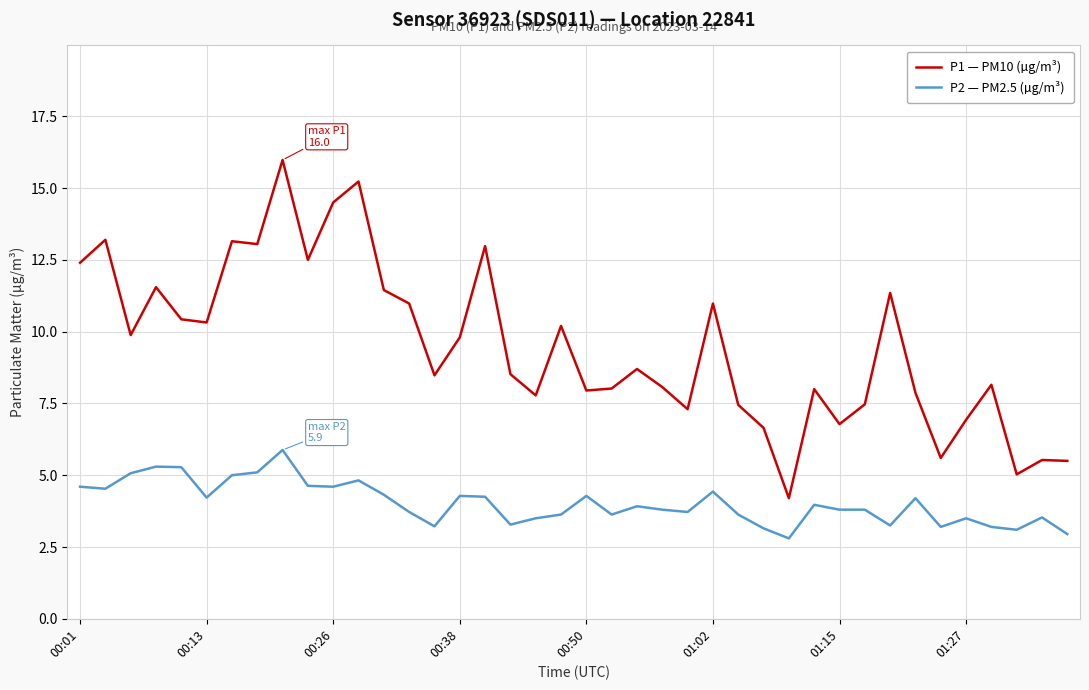

Which series has the largest range (max minus min)?

P1 — PM10 (µg/m³)